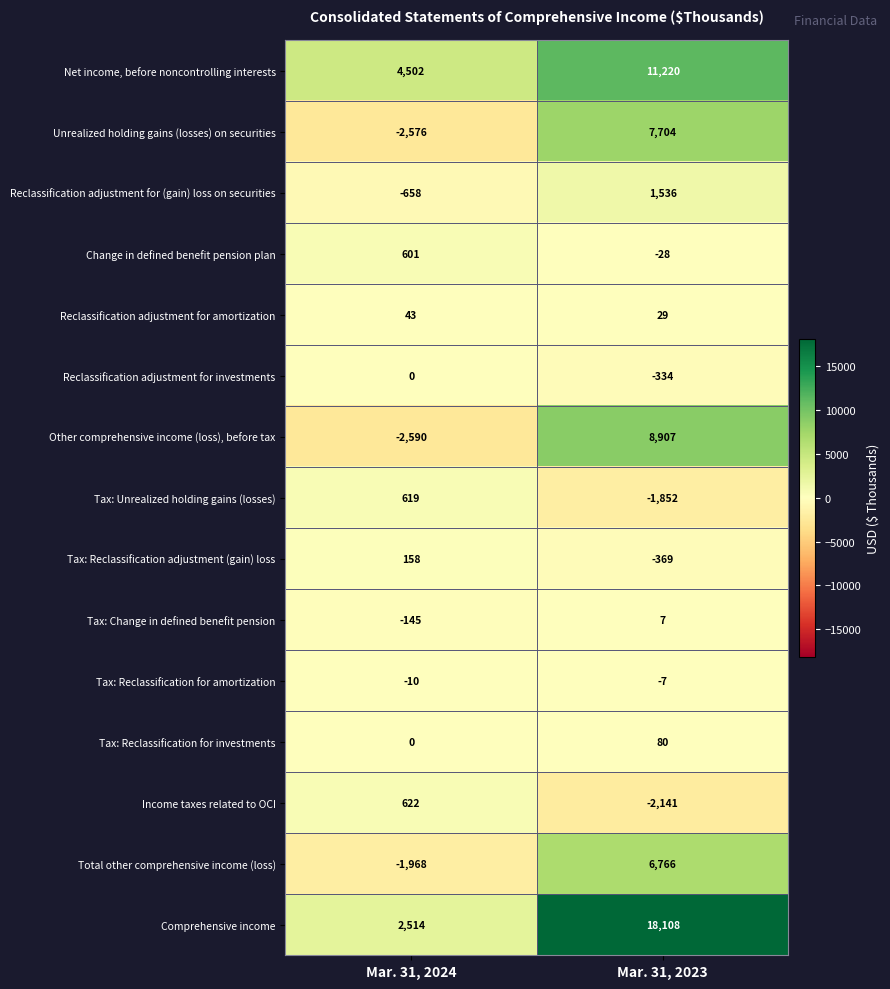

Where is Comprehensive income nearest to the value 10311?

Mar. 31, 2024